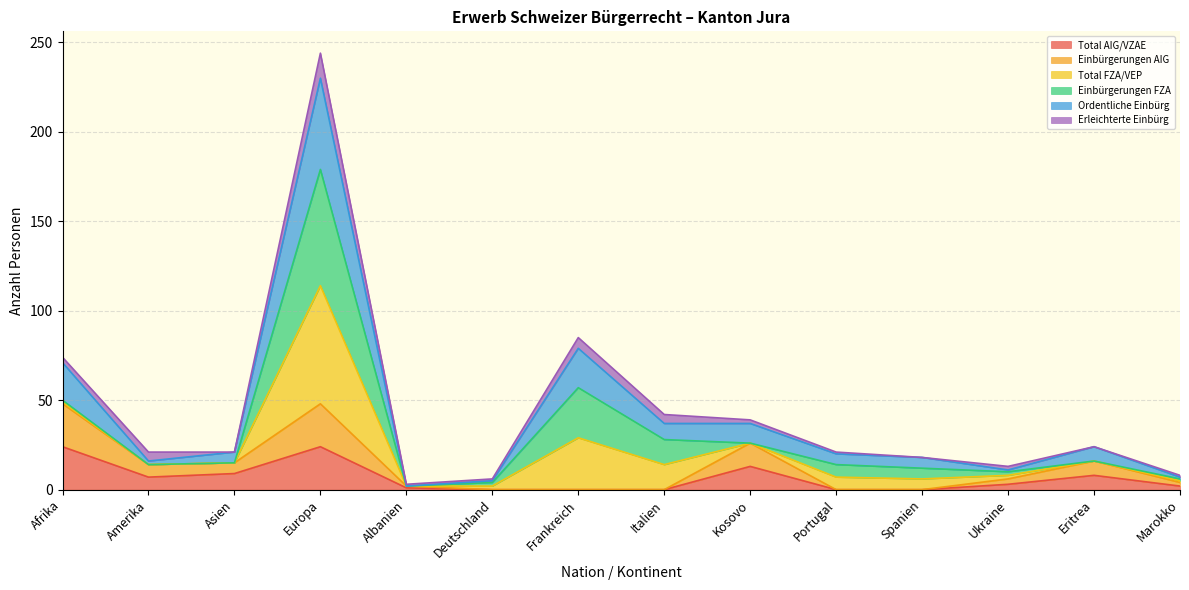

Does the chart have visible grid lines?

Yes